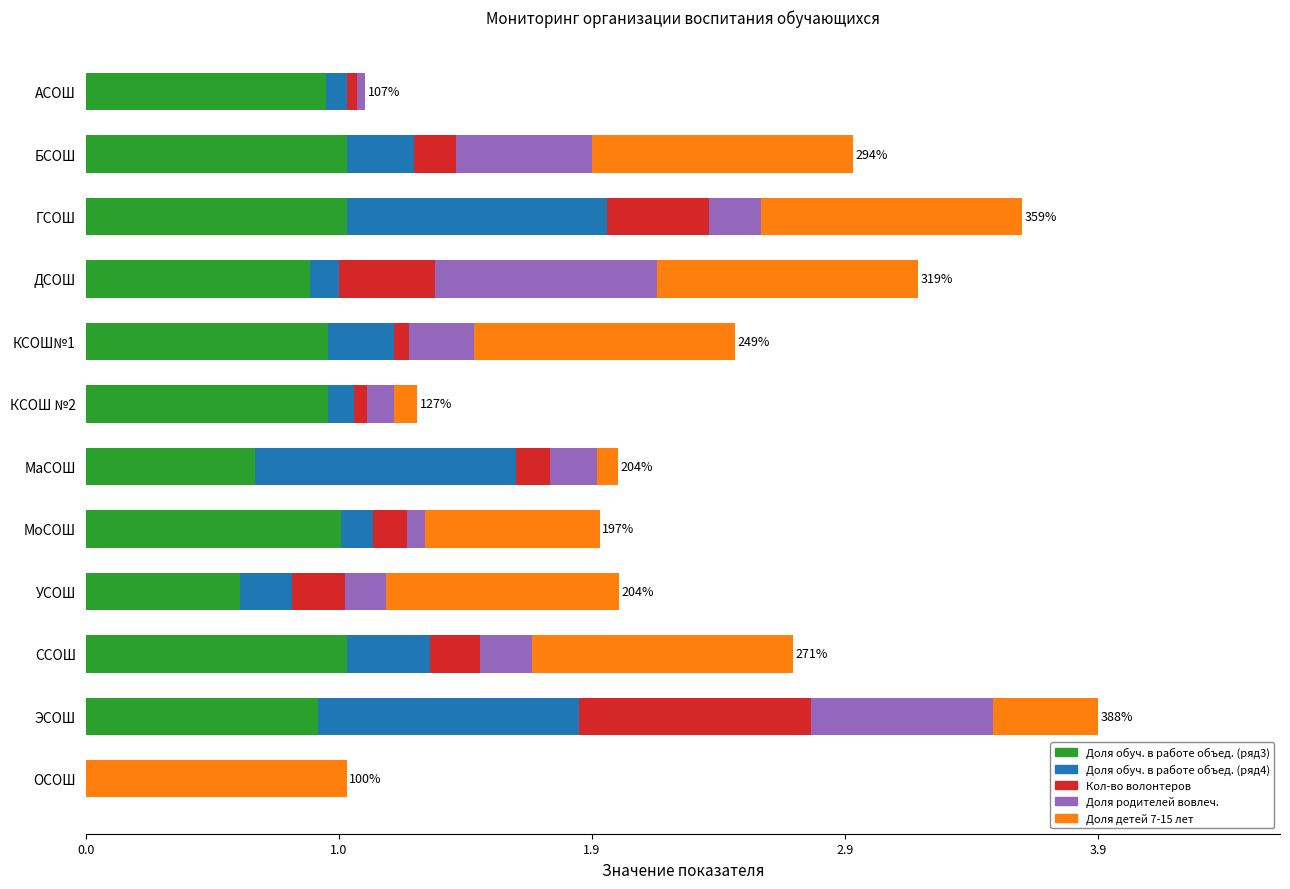

What are all the series names shown in the legend?

Доля обуч. в работе объед. (ряд3), Доля обуч. в работе объед. (ряд4), Кол-во волонтеров, Доля родителей вовлеч., Доля детей 7-15 лет